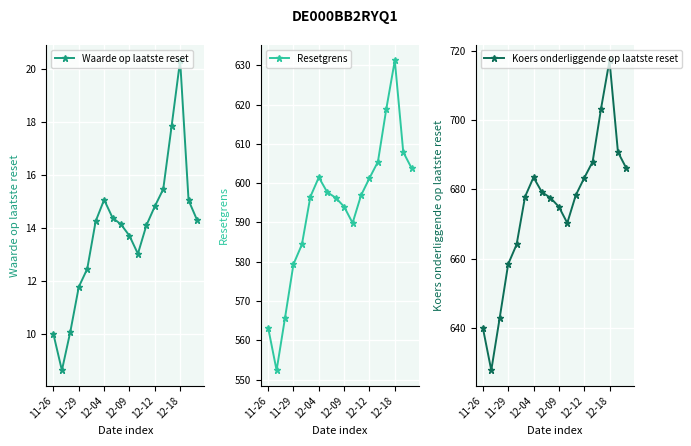

True or false: Resetgrens has a value of 589.9 at 10.

True